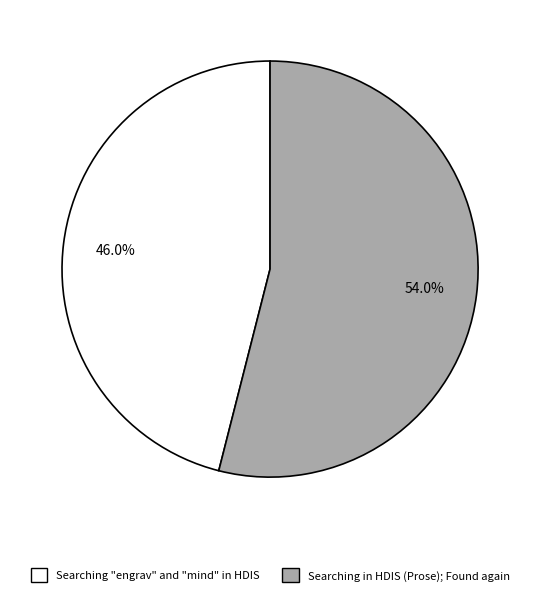

Which has a higher value, Searching "engrav" and "mind" in HDIS or Searching in HDIS (Prose); Found again?

Searching in HDIS (Prose); Found again